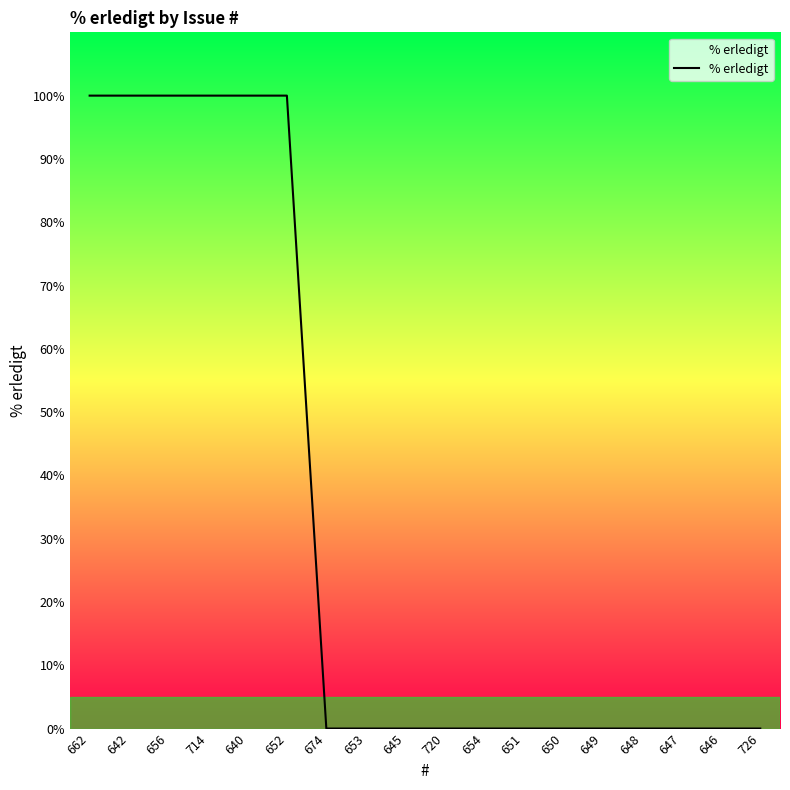

Is it true that the value at 652 is 61?

False